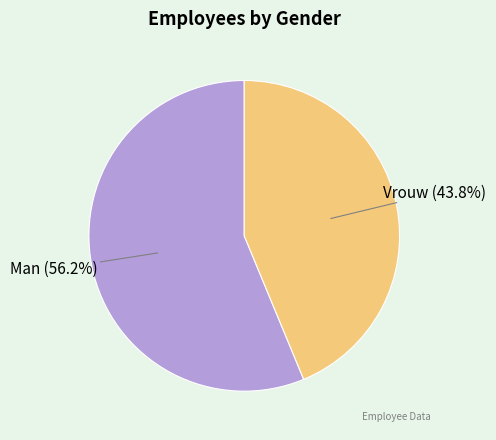

What percentage do Vrouw and Man together represent?

100.0%